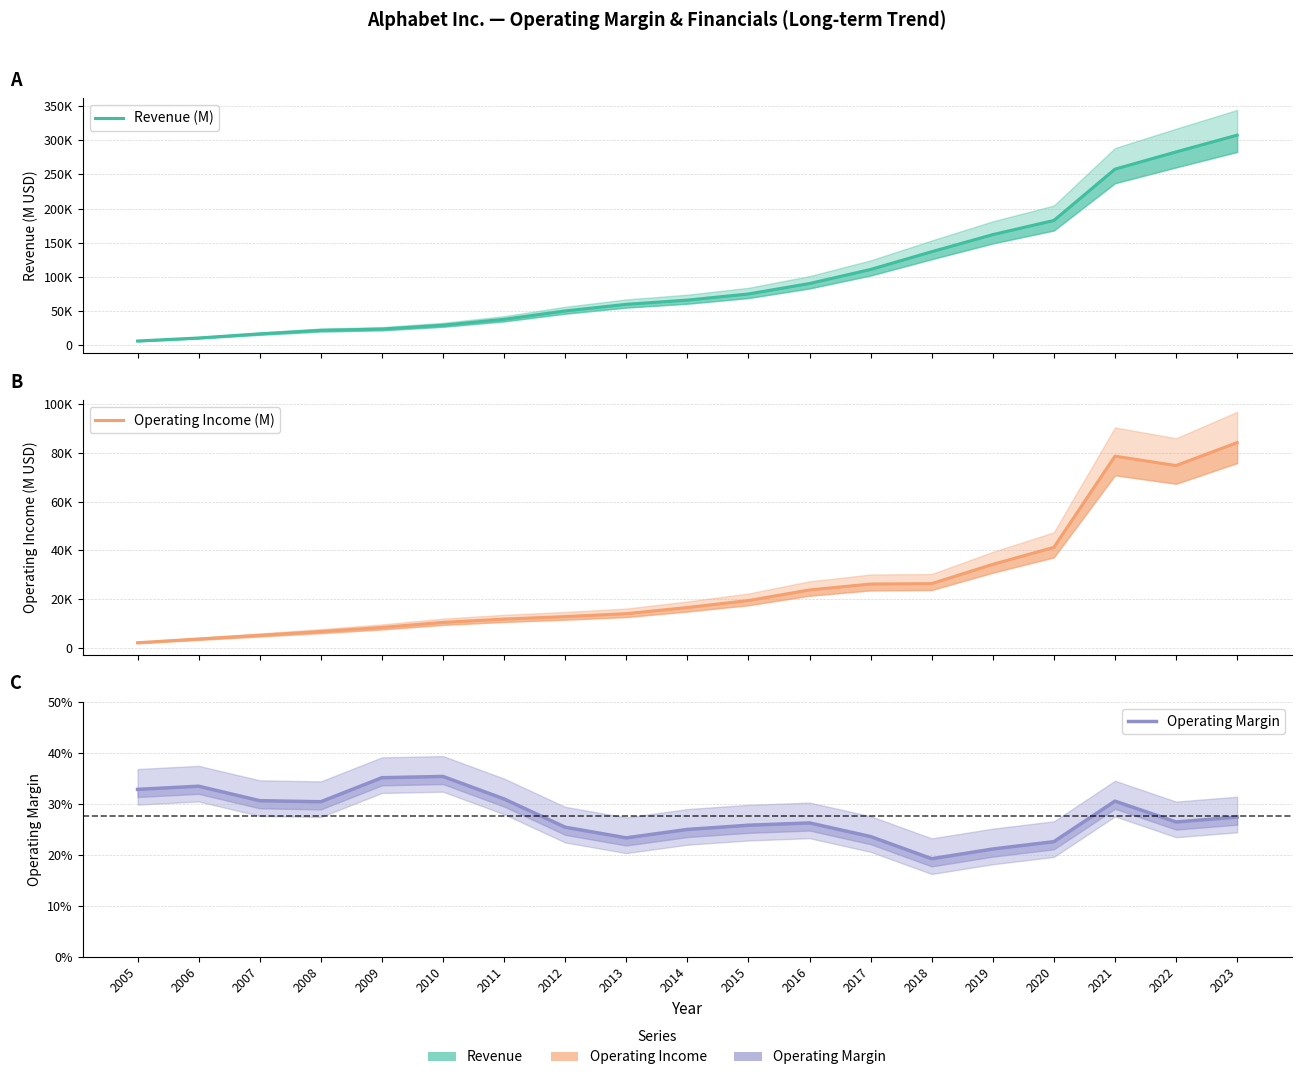

Is the value of Revenue (M) at 2020 greater than the value of Operating Income (M) at 2005?

Yes